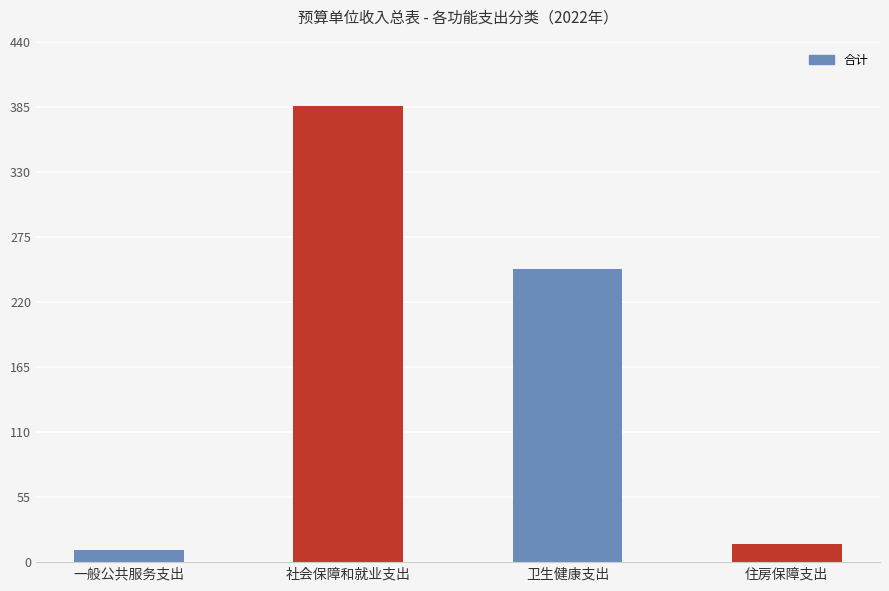

At which category does the chart reach its minimum across all series?

一般公共服务支出